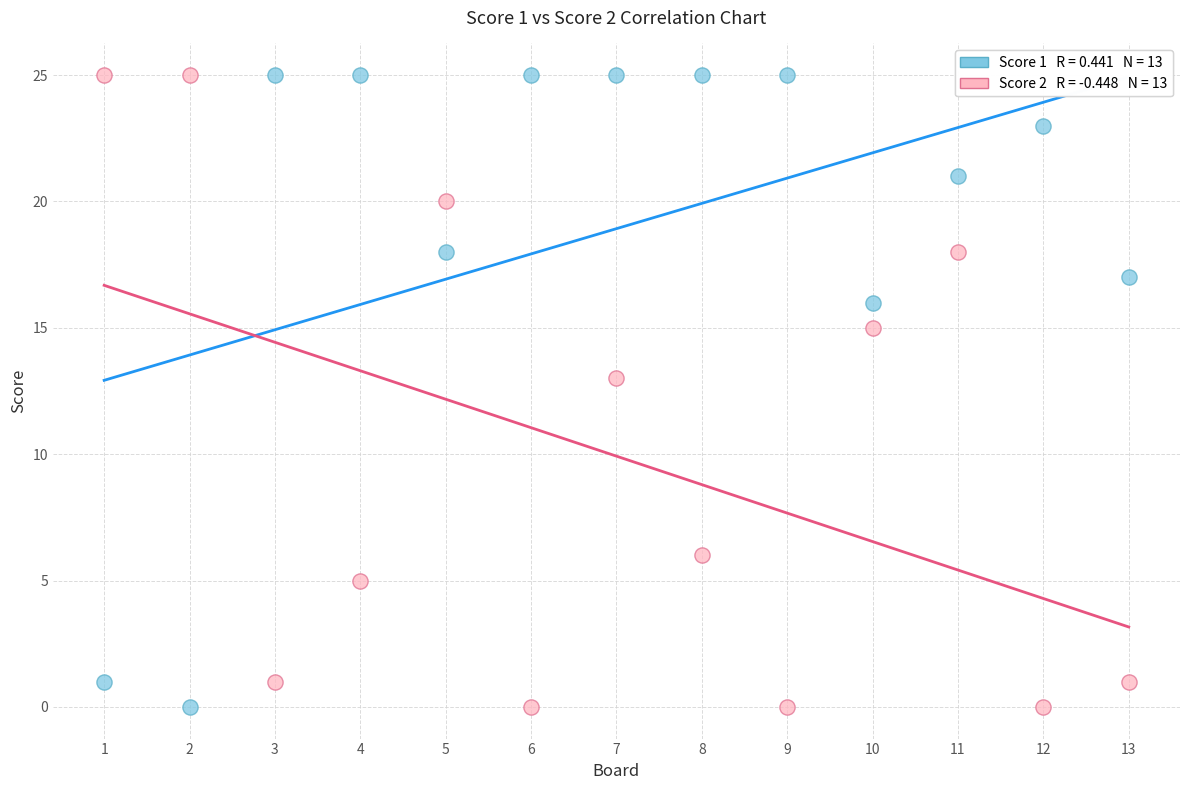

Across all data points, what is the range of Y values (max minus min)?

25